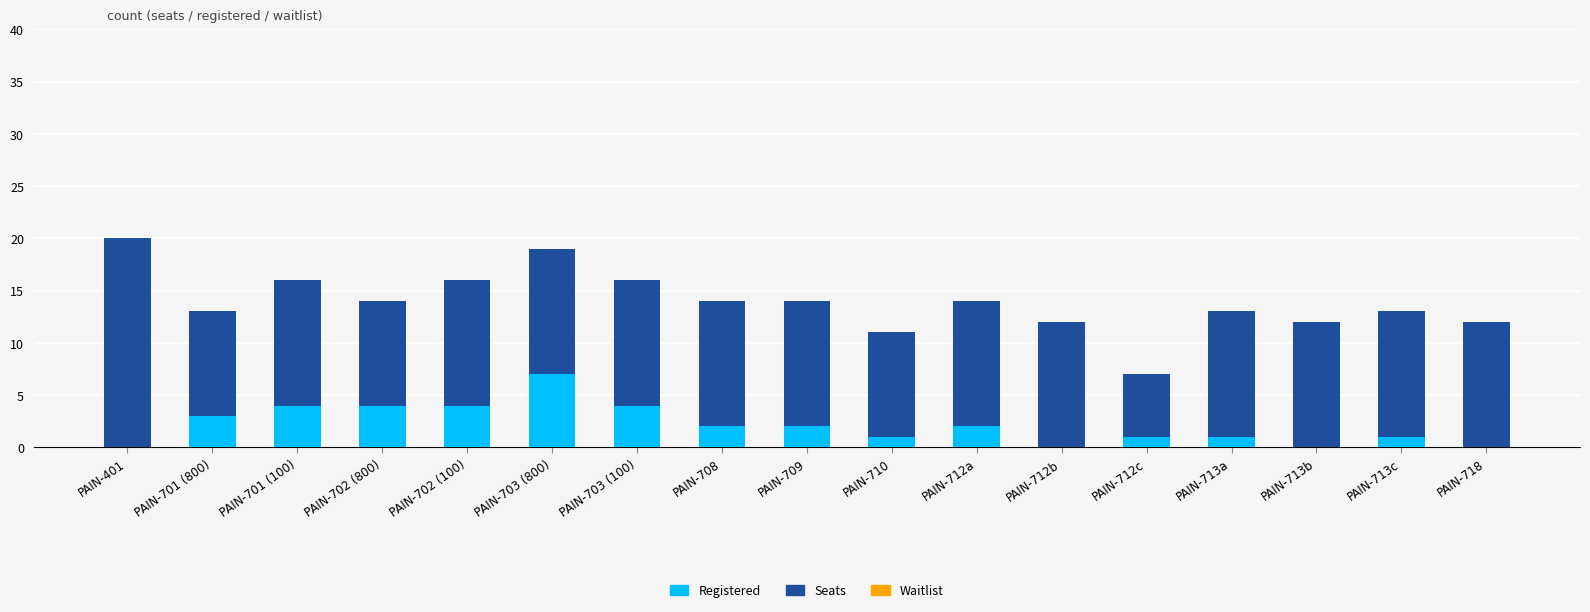

Count the number of data series in this chart.

2